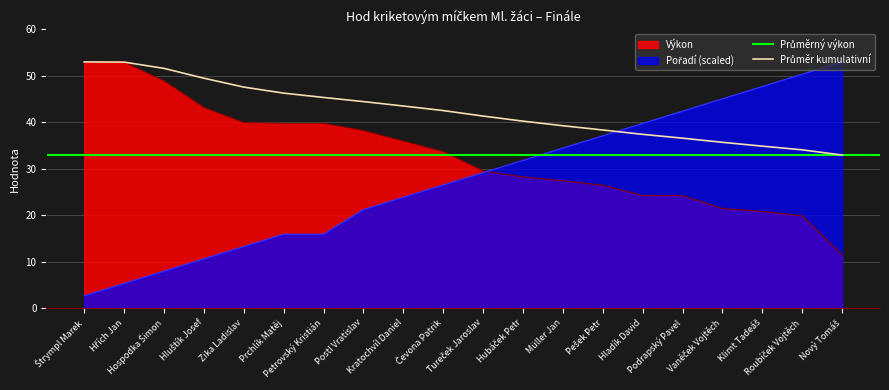

What is the spread (max minus min) of values at Kratochvíl Daniel?

12.1